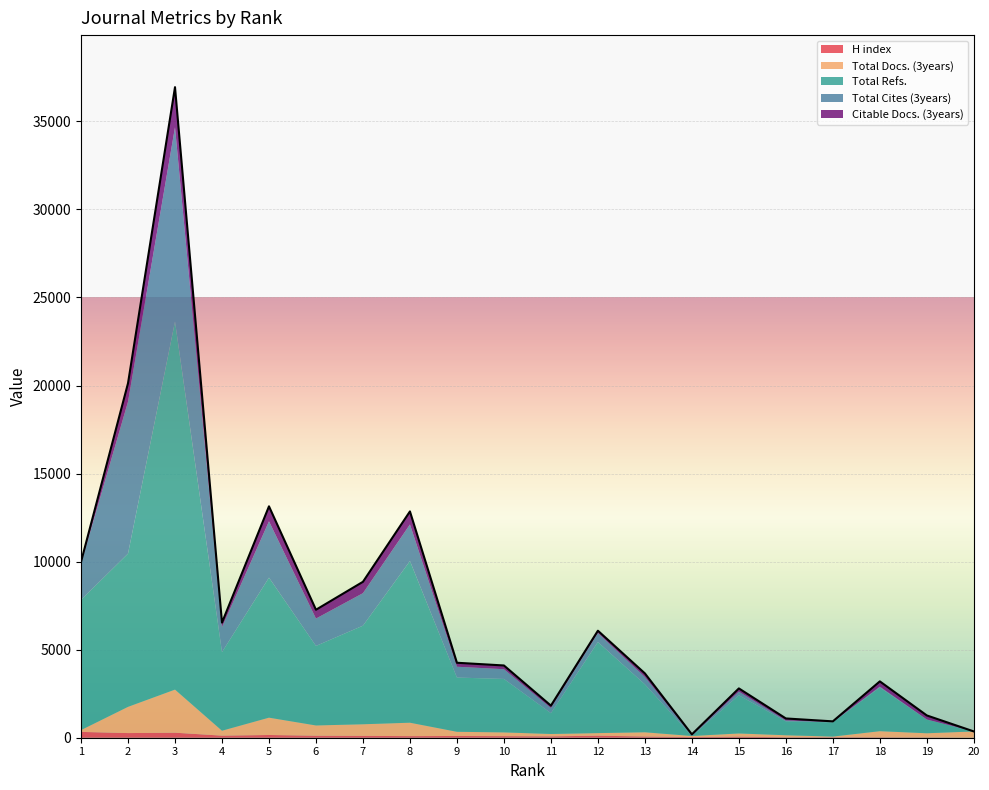

At which category is the sum across all series the highest?

3